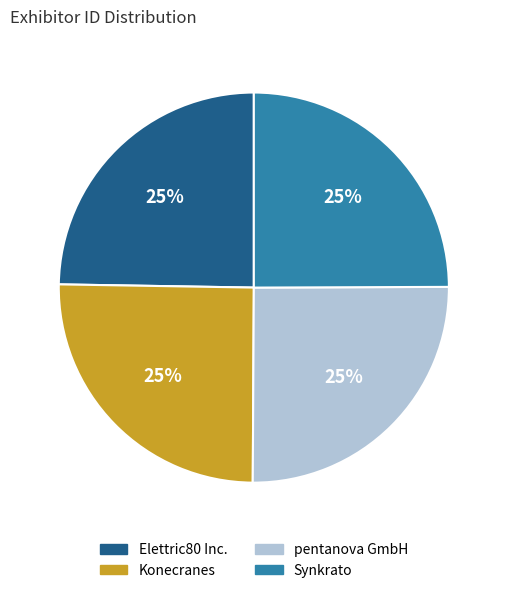

What is the ratio of the value at Konecranes to the value at Synkrato?

1.0